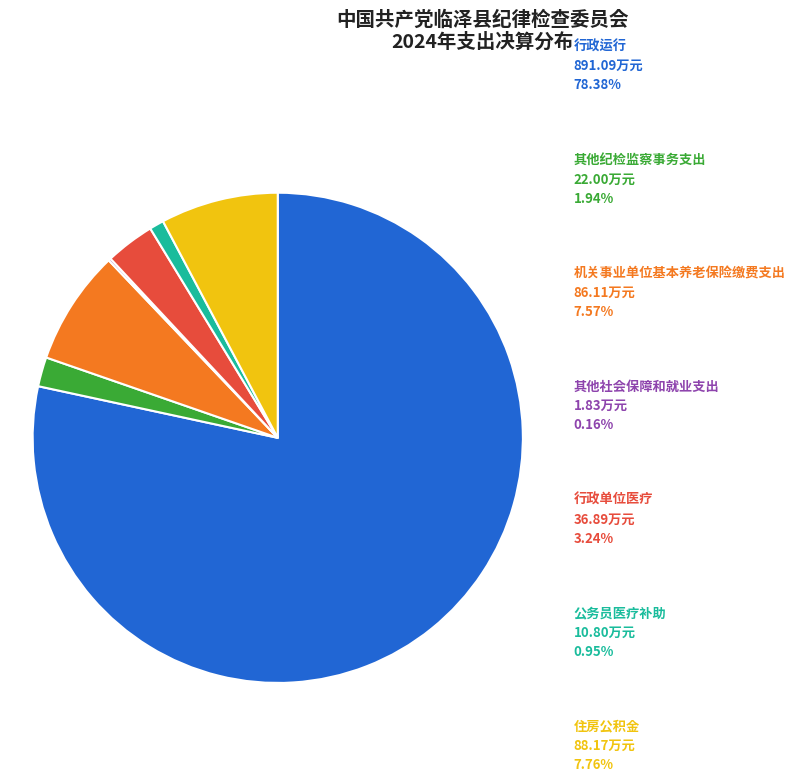

Does any single category account for the majority?

Yes